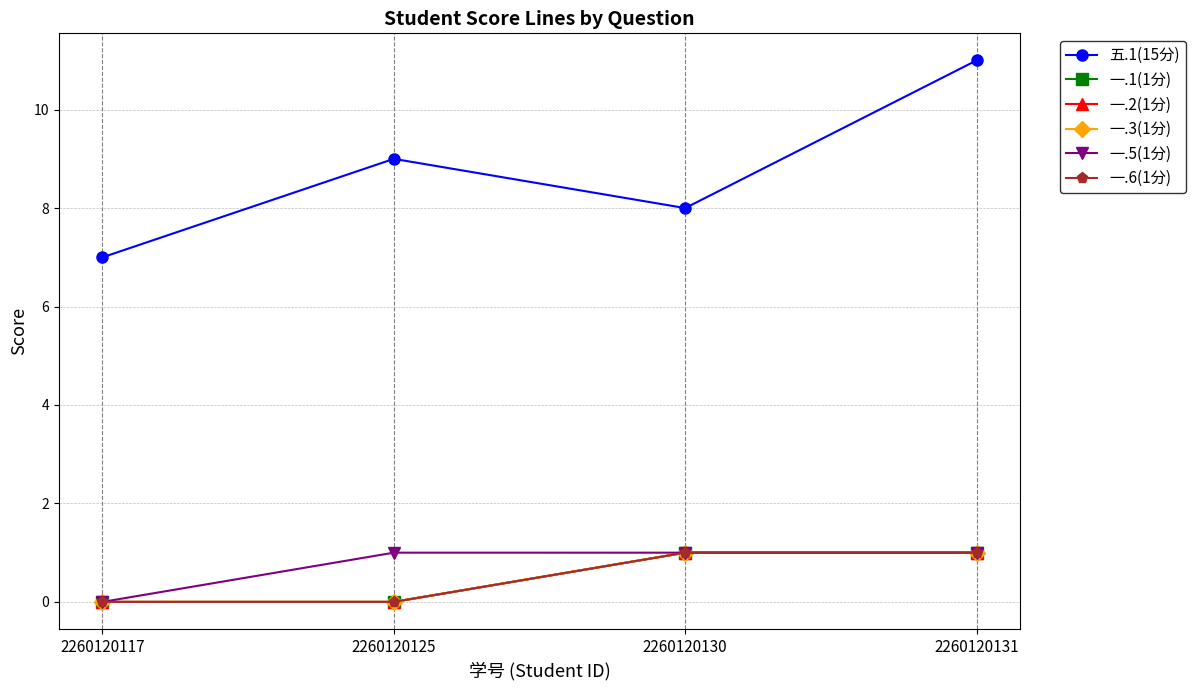

Rank the categories by 一.6(1分) value from highest to lowest.

2260120130, 2260120131, 2260120117, 2260120125